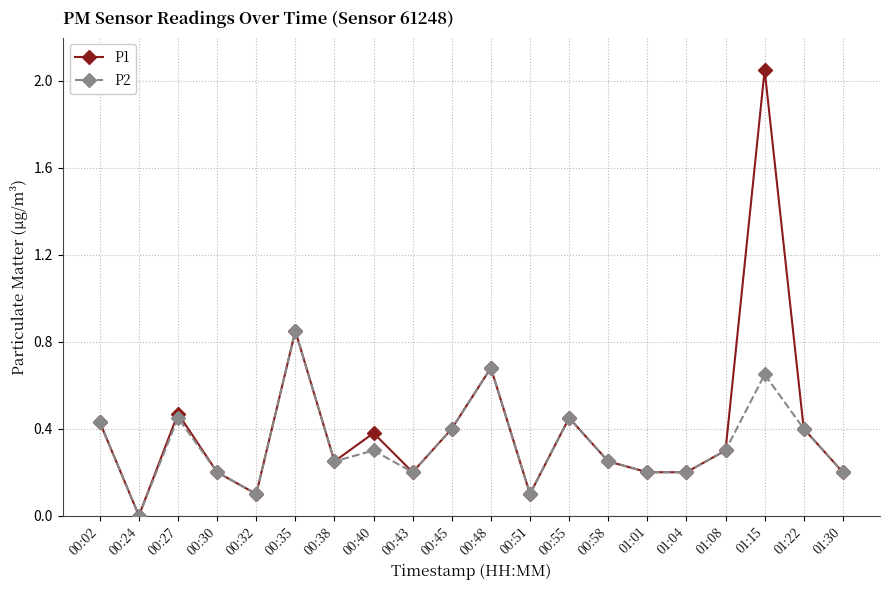

At which label does P2 reach its minimum?

00:24